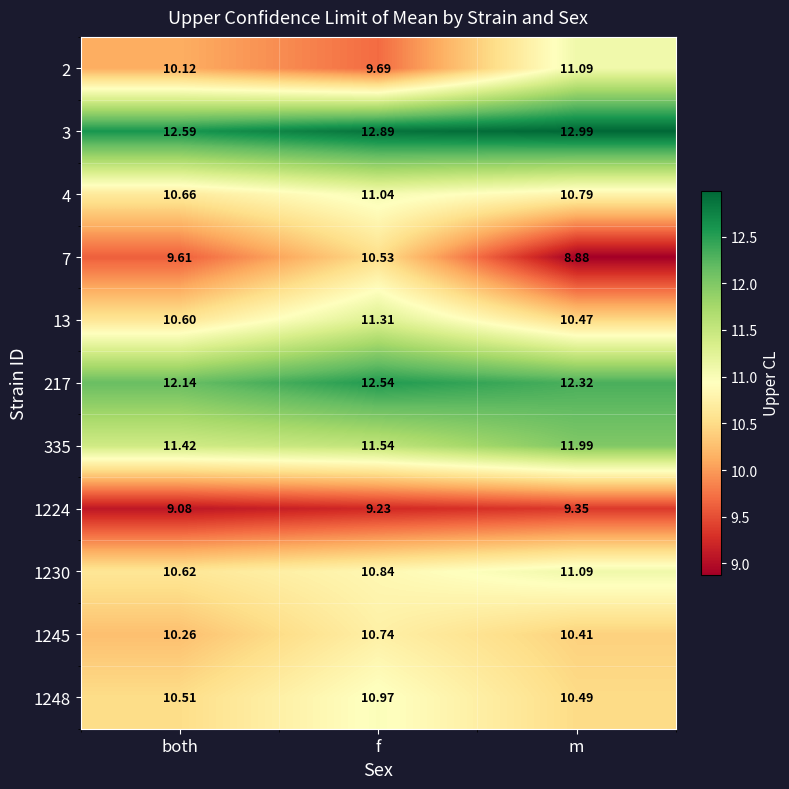

What is the difference between the highest and lowest values at both?

3.5